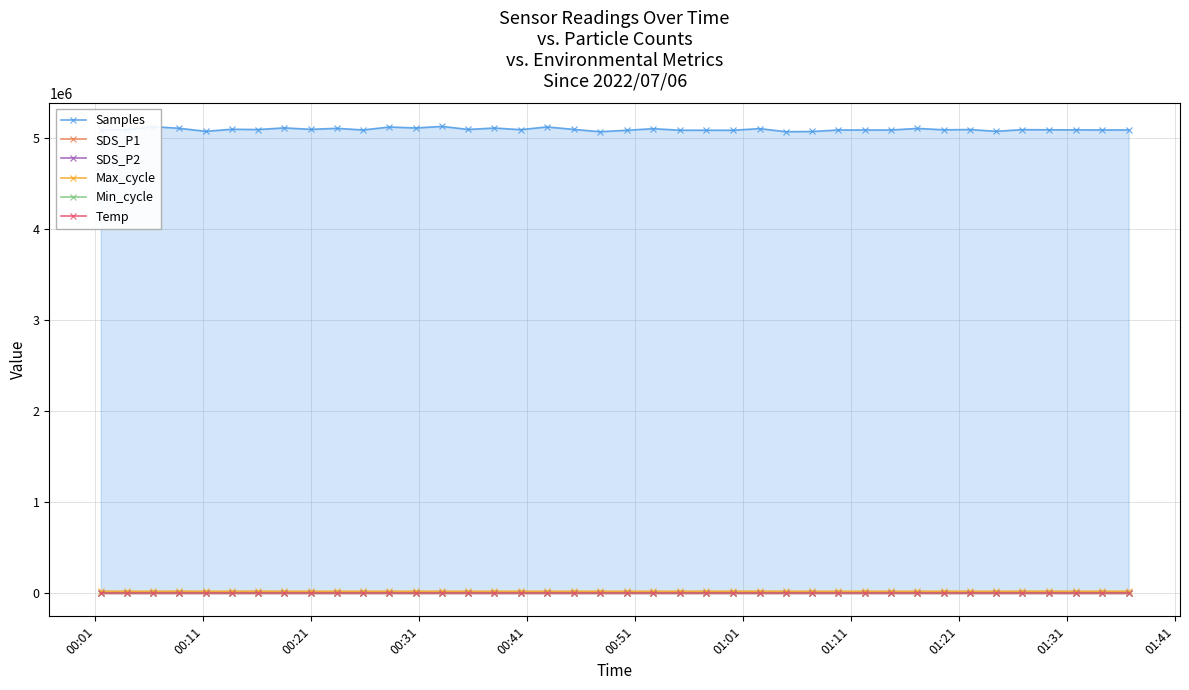

What is the value of the Samples point at the 21st from the left?

5087281.0